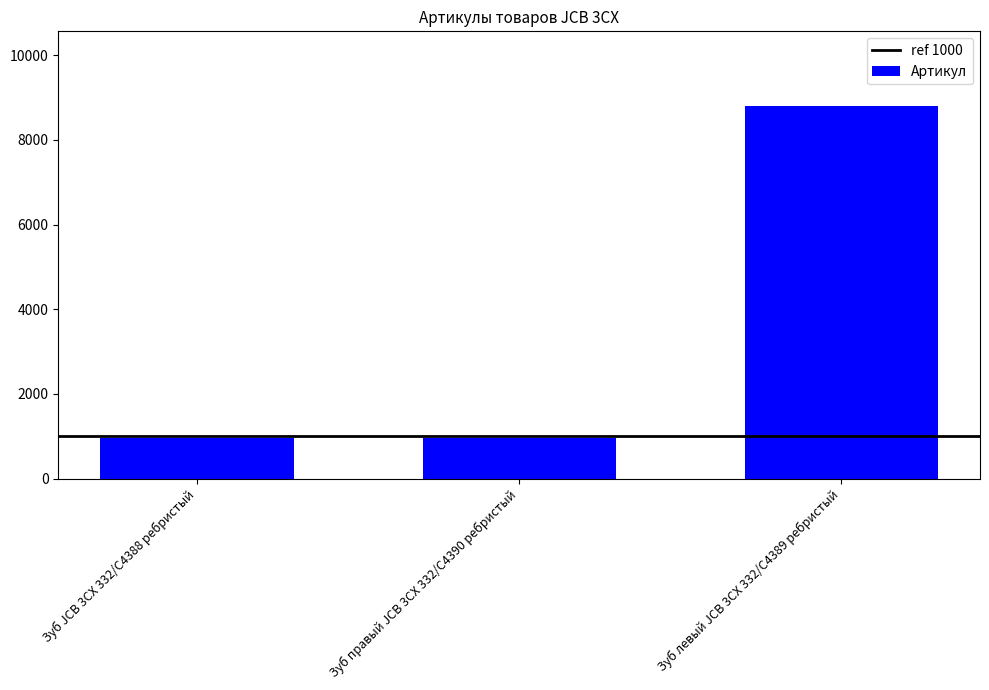

What is the maximum value shown in the chart?

8806